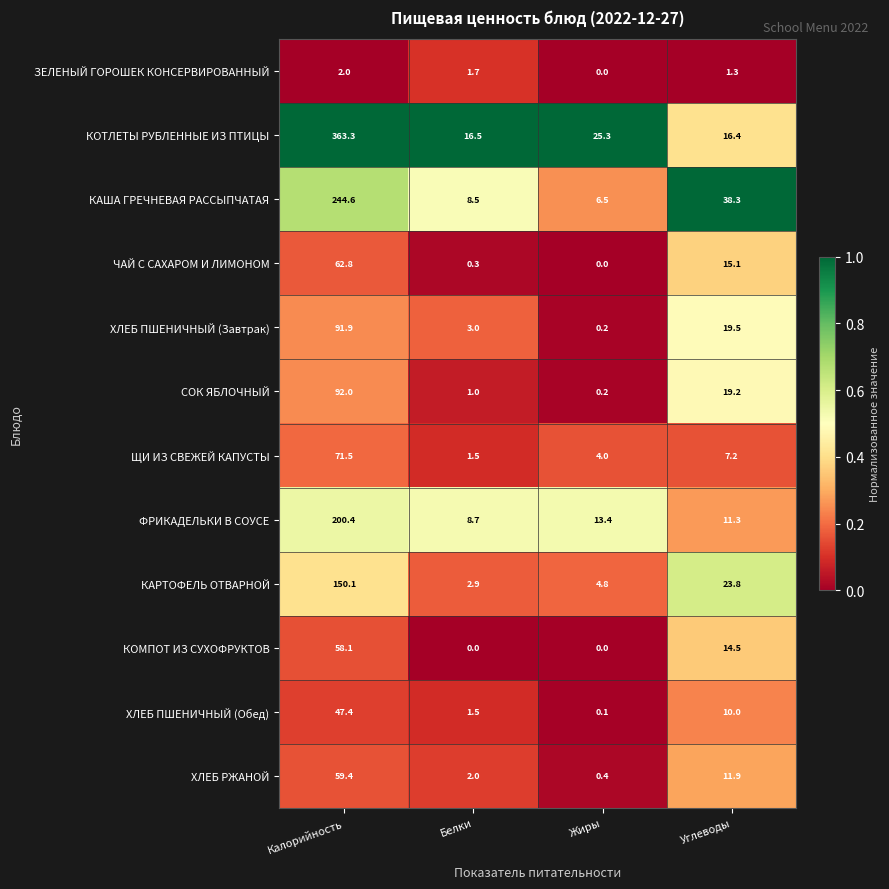

Which series changed the most between Калорийность and Белки?

КОТЛЕТЫ РУБЛЕННЫЕ ИЗ ПТИЦЫ